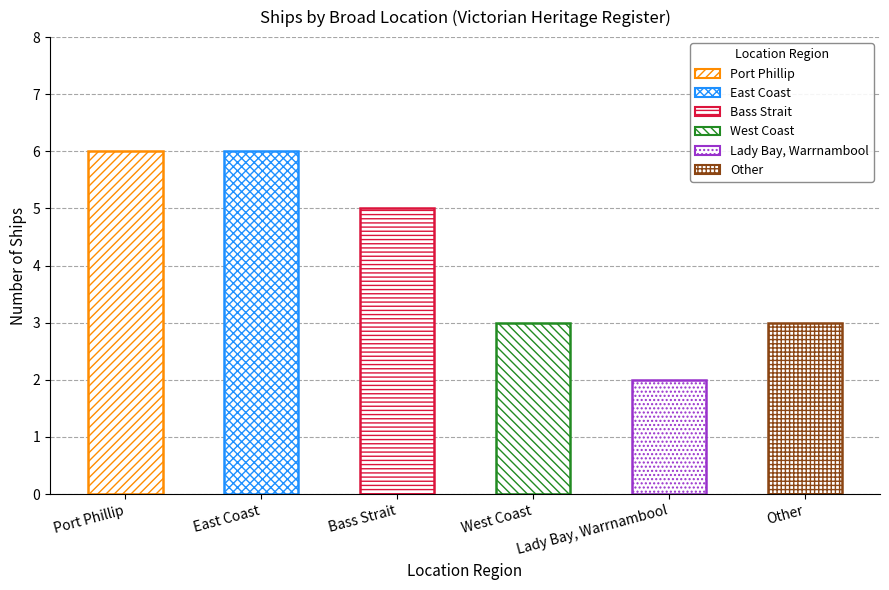

Which label corresponds to the largest value in the chart?

Port Phillip